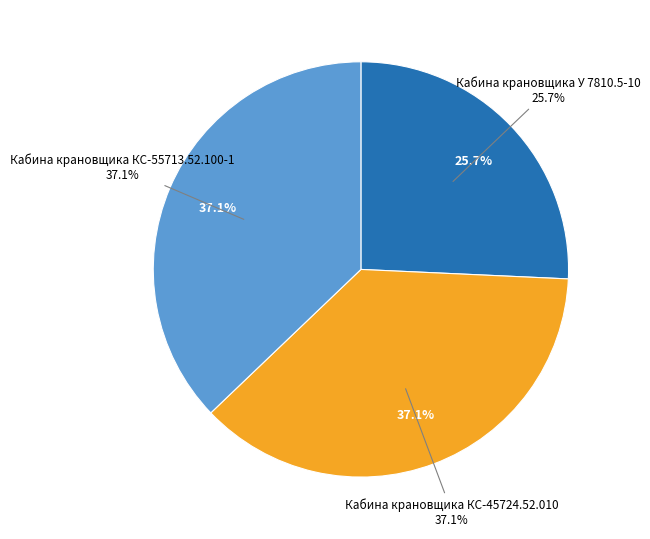

The Кабина крановщика КС-45724.52.010 slice represents 50% of the pie. True or false?

False